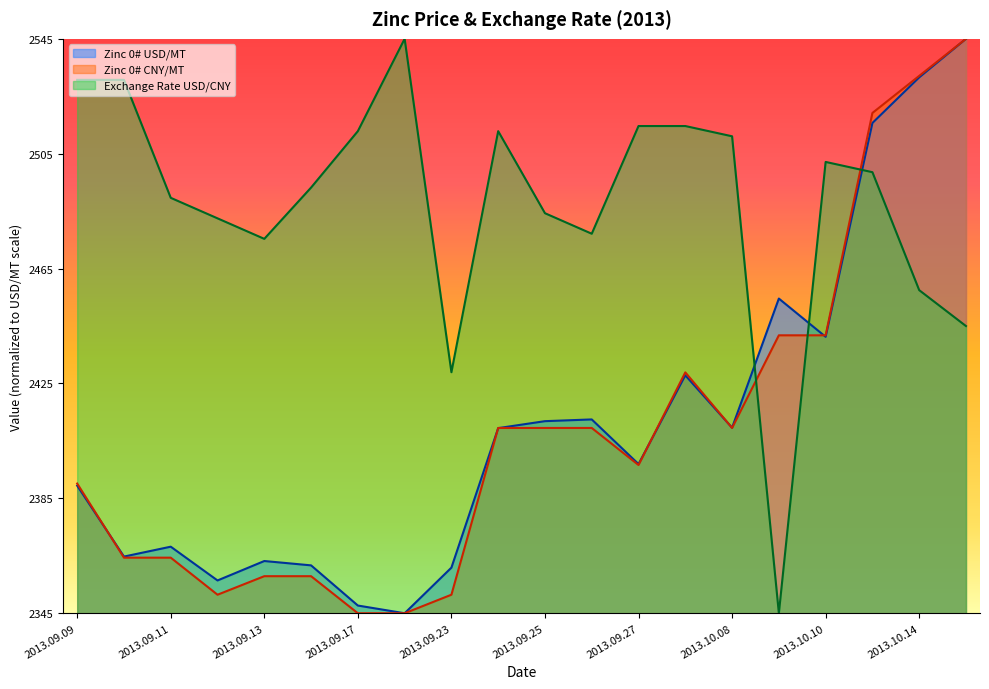

In Exchange Rate USD/CNY, how many points are lower than both neighbors (excluding endpoints)?

4